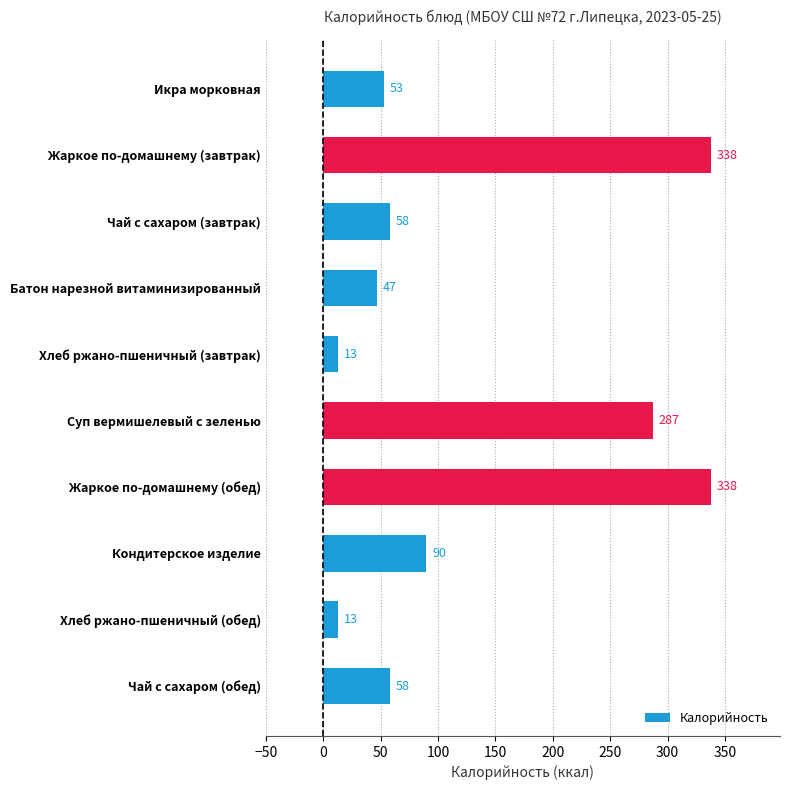

What is the sum of all values?

1295